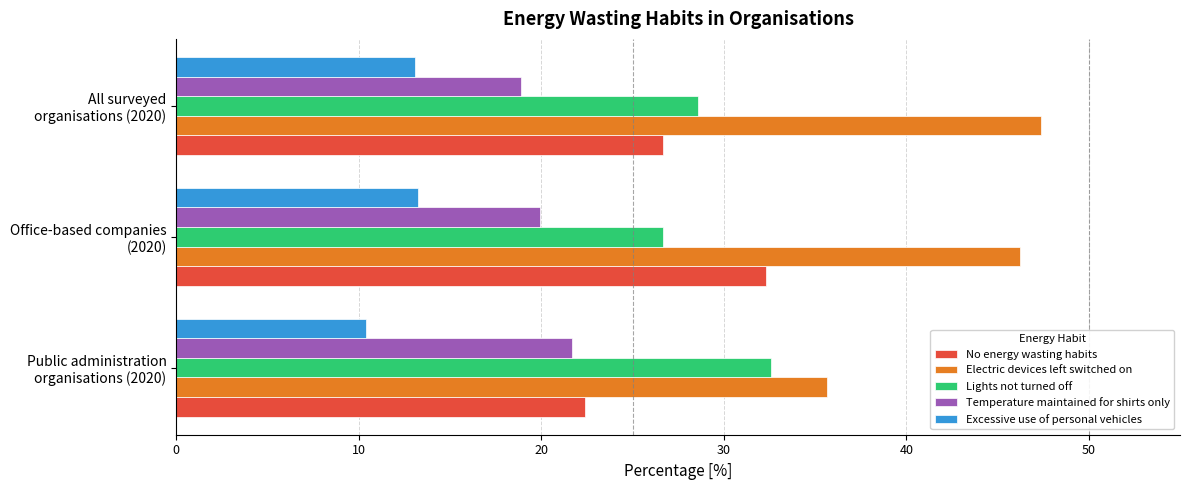

Which series has the widest spread of values?

Electric devices left switched on